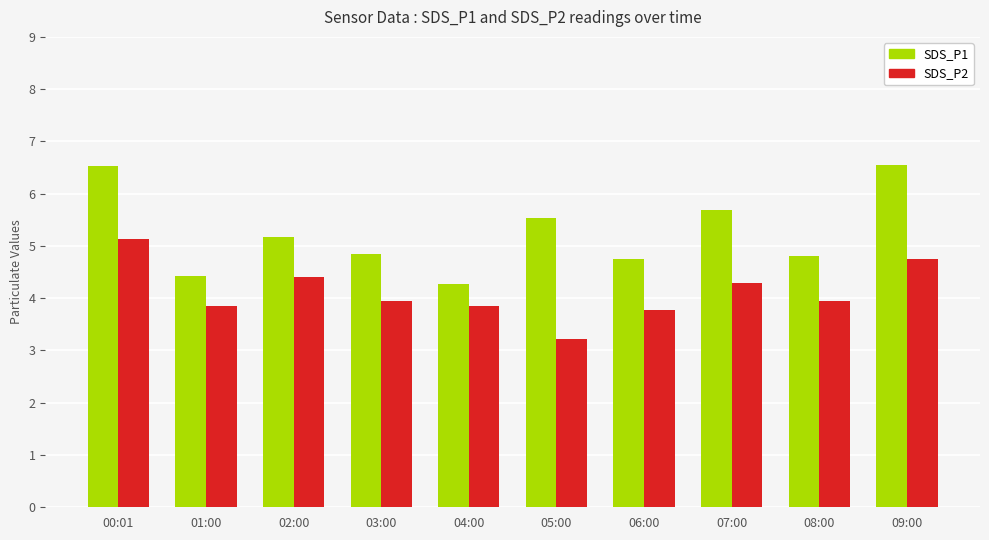

How many data points in SDS_P1 are less than 5?

5